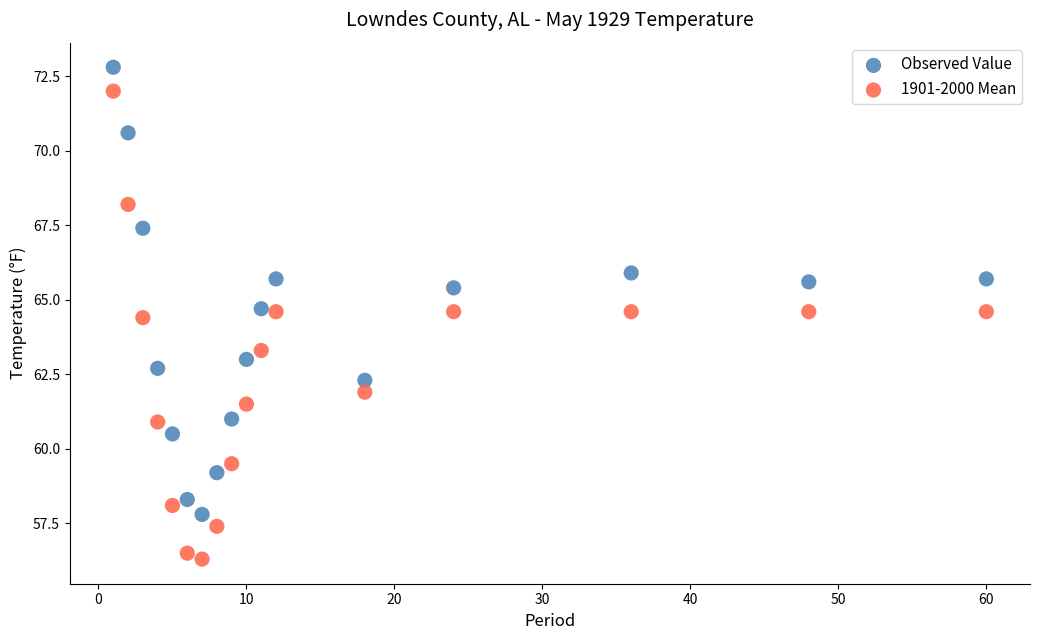

In the 1901-2000 Mean series, what Y value is closest to 64?

64.4